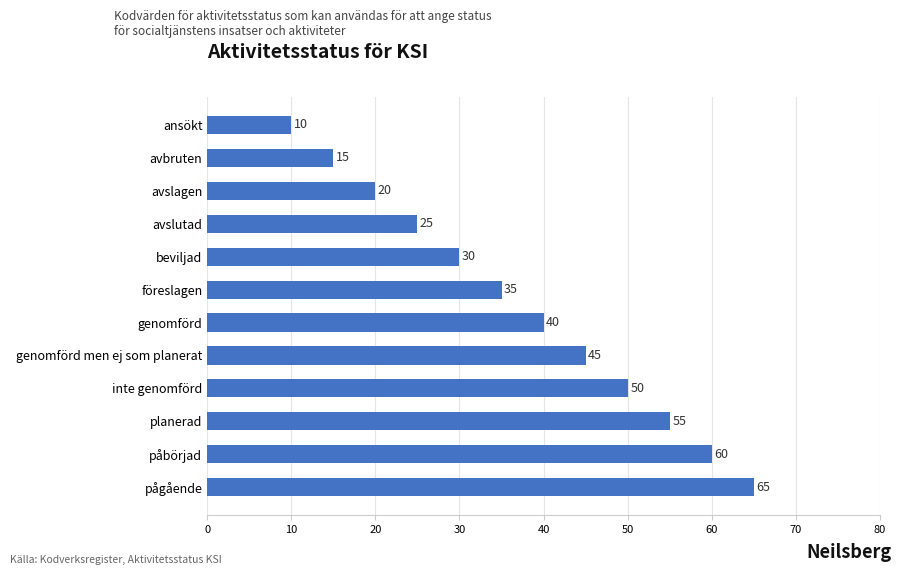

List the labels in order of value, smallest first.

ansökt, avbruten, avslagen, avslutad, beviljad, föreslagen, genomförd, genomförd men ej som planerat, inte genomförd, planerad, påbörjad, pågående